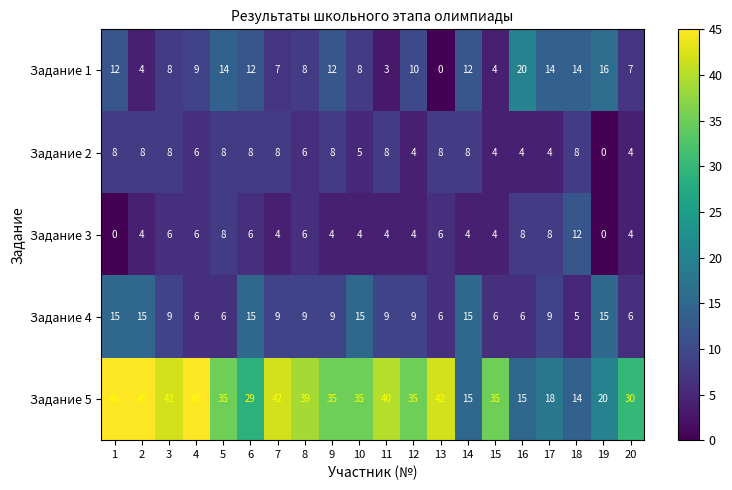

The Задание 4 series shows 9 at 15. True or false?

False